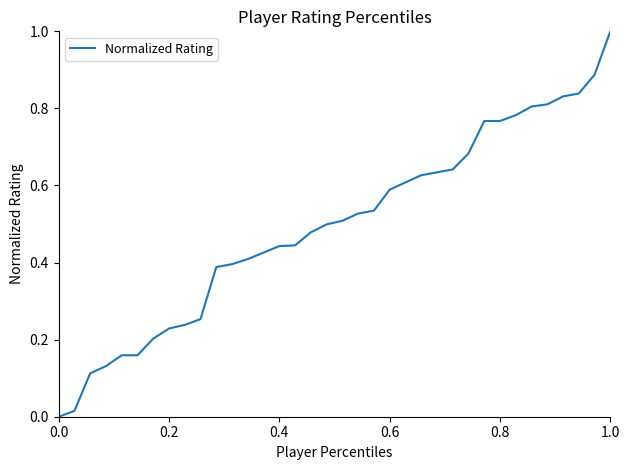

Is this an area chart (filled region under the line)?

No